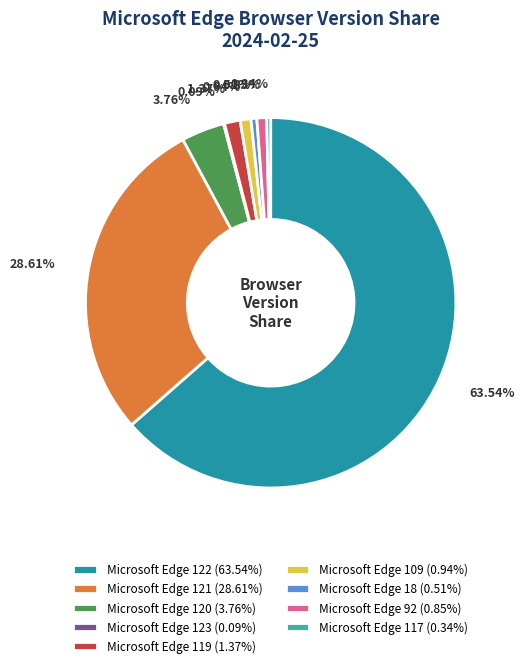

Which has a higher value, Microsoft Edge 121 (28.61%) or Microsoft Edge 18 (0.51%)?

Microsoft Edge 121 (28.61%)